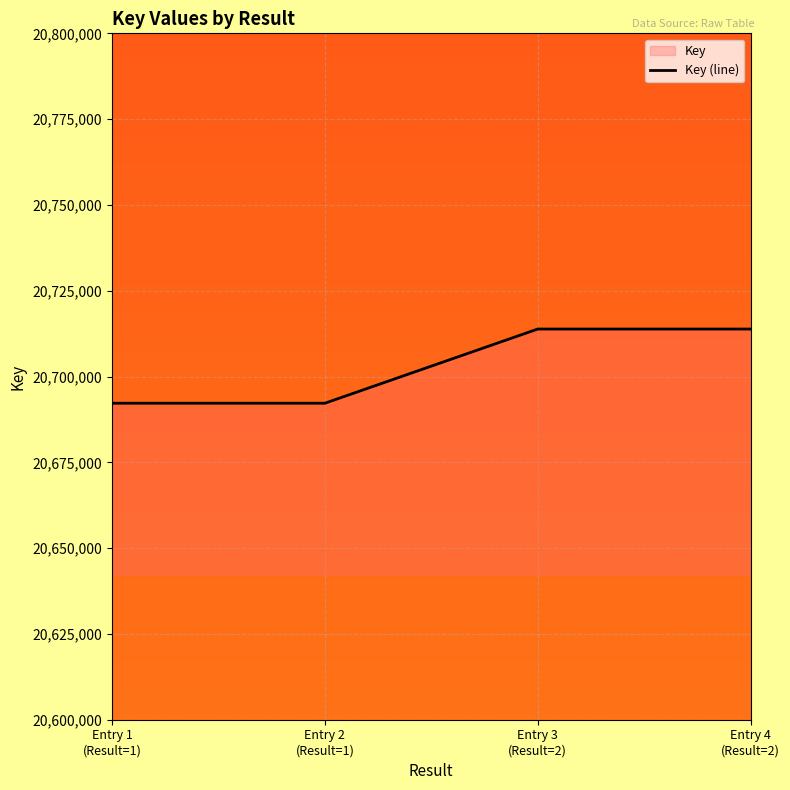

Reading left to right, list all the values displayed in this chart.

20692221	20692221	20713833	20713833